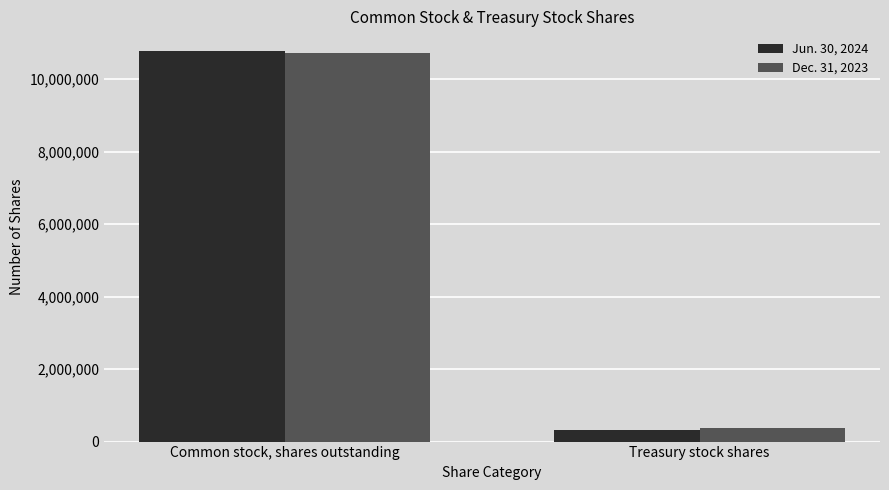

What is the value of the Jun. 30, 2024 bar at the 1st from the left?

10783036